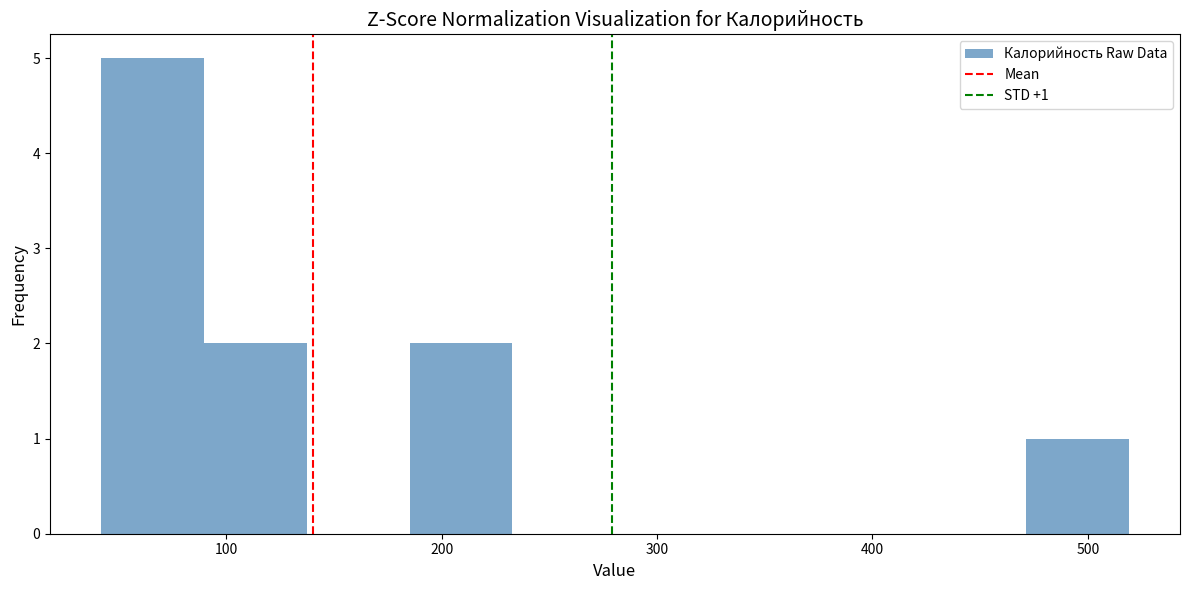

Over which range of the x-axis is the bar tallest?

40 to 90